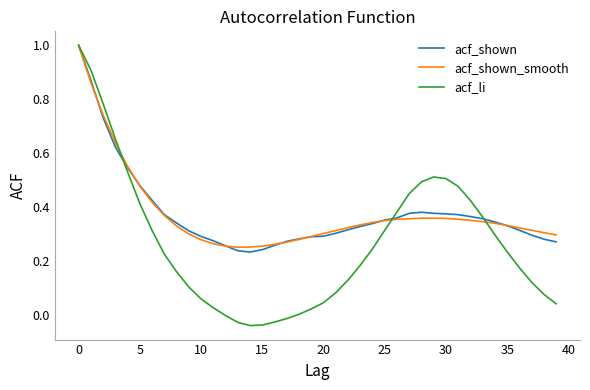

Which series has the widest spread of values?

acf_li